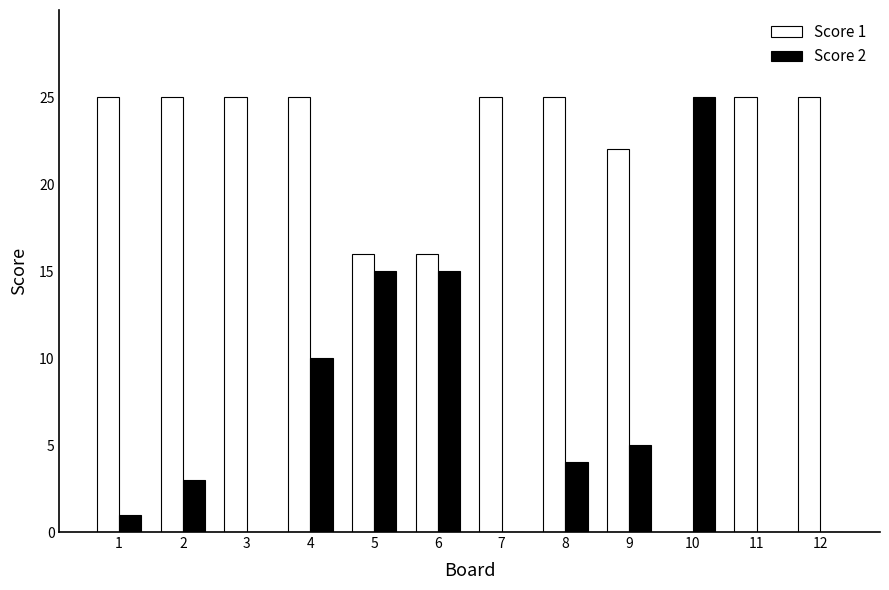

Where is Score 2 nearest to the value 12?

4